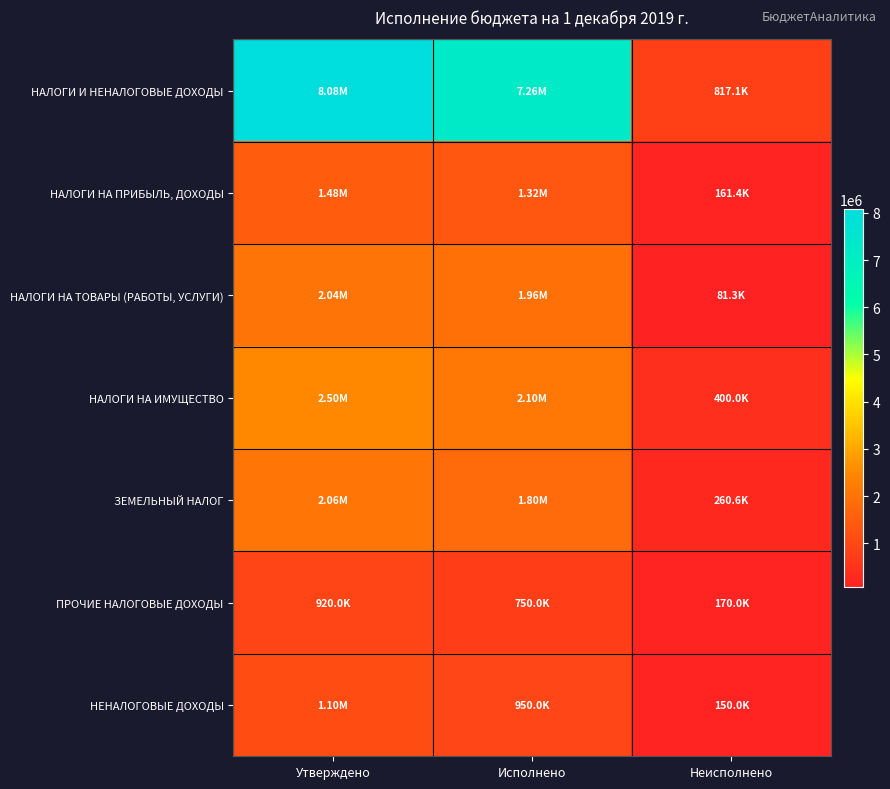

At how many categories does at least one series exceed 5899551?

2